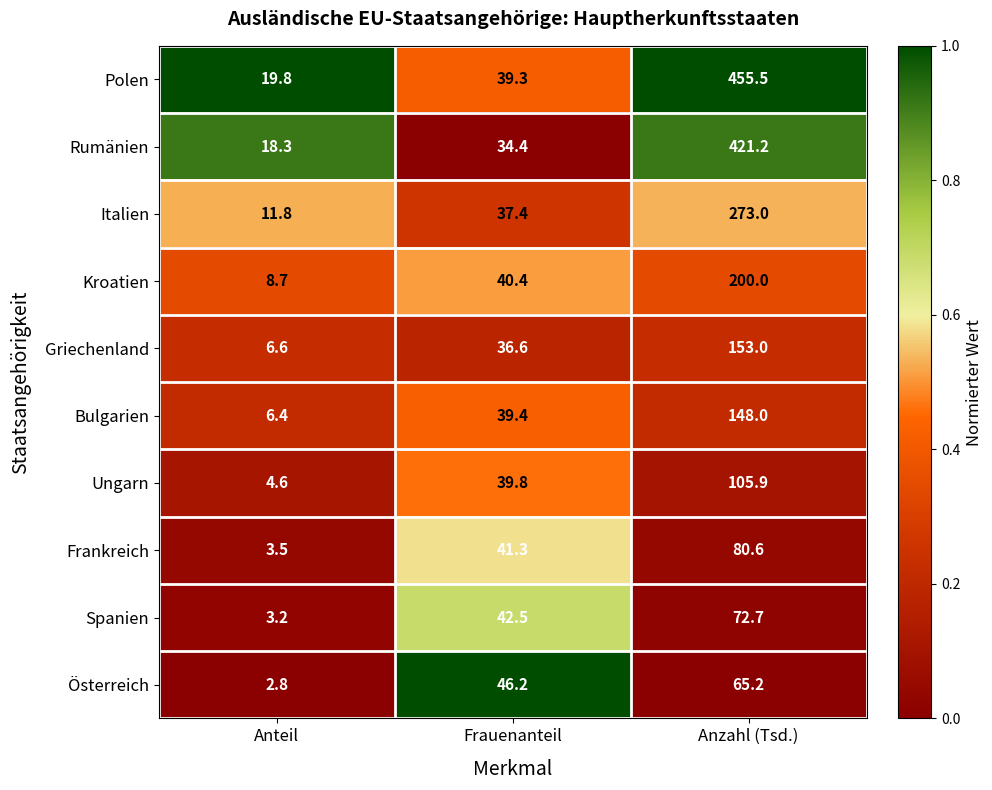

Reading left to right, transcribe all the data shown in this chart.

Polen: Anteil=19.8	Frauenanteil=39.3	Anzahl (Tsd.)=455.5
Rumänien: Anteil=18.3	Frauenanteil=34.4	Anzahl (Tsd.)=421.2
Italien: Anteil=11.8	Frauenanteil=37.4	Anzahl (Tsd.)=273.0
Kroatien: Anteil=8.7	Frauenanteil=40.4	Anzahl (Tsd.)=200.0
Griechenland: Anteil=6.6	Frauenanteil=36.6	Anzahl (Tsd.)=153.0
Bulgarien: Anteil=6.4	Frauenanteil=39.4	Anzahl (Tsd.)=148.0
Ungarn: Anteil=4.6	Frauenanteil=39.8	Anzahl (Tsd.)=105.9
Frankreich: Anteil=3.5	Frauenanteil=41.3	Anzahl (Tsd.)=80.6
Spanien: Anteil=3.2	Frauenanteil=42.5	Anzahl (Tsd.)=72.7
Österreich: Anteil=2.8	Frauenanteil=46.2	Anzahl (Tsd.)=65.2